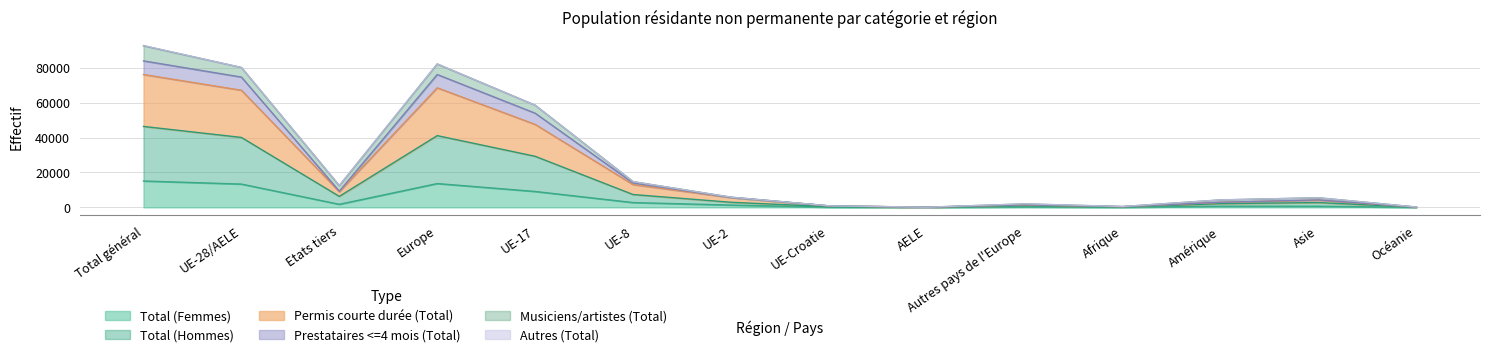

Count the number of categories in the chart.

14